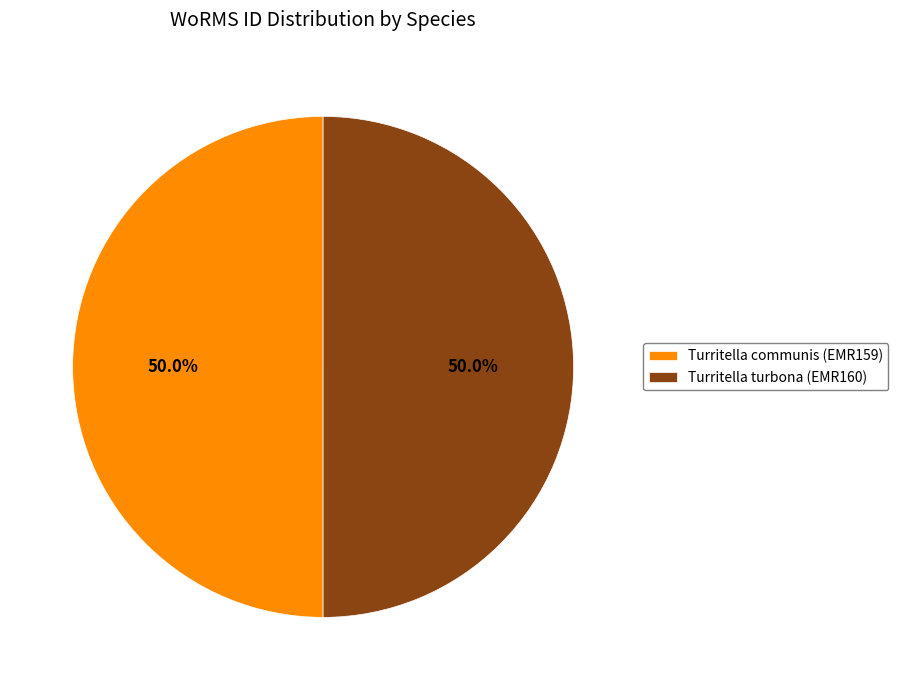

Is the sum of Turritella communis (EMR159) and Turritella turbona (EMR160) greater than half?

Yes